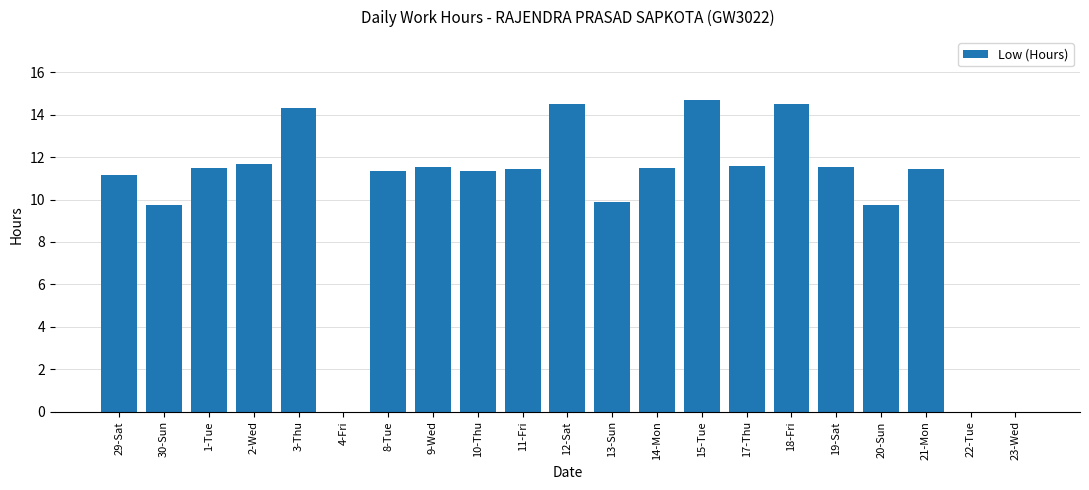

What is the change in value from 29-Sat to 20-Sun?

-1.4